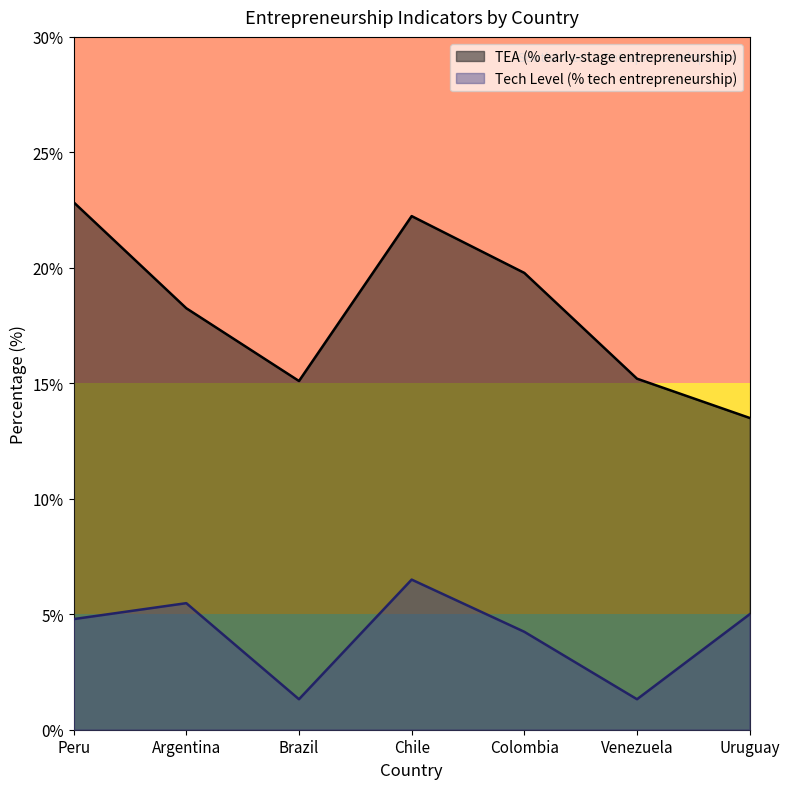

What is the label of the 3rd point from the right?

Colombia